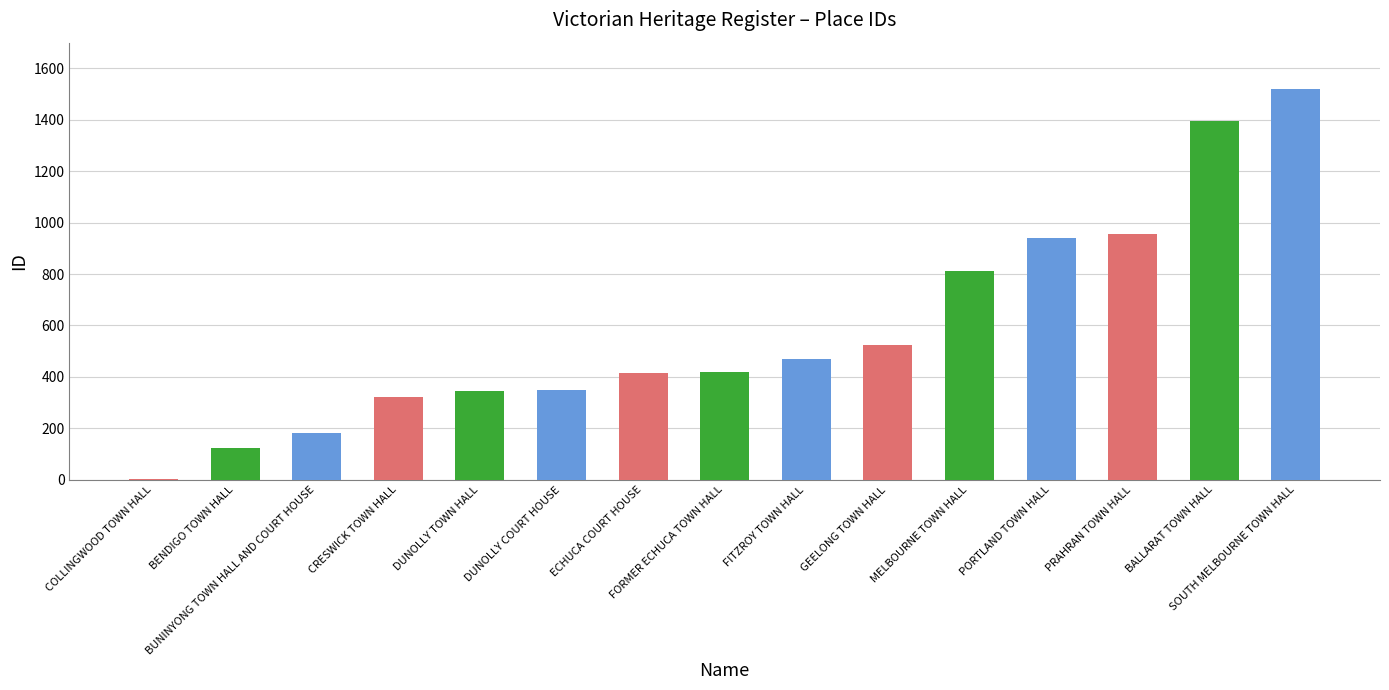

Where is the data nearest to the value 761?

MELBOURNE TOWN HALL